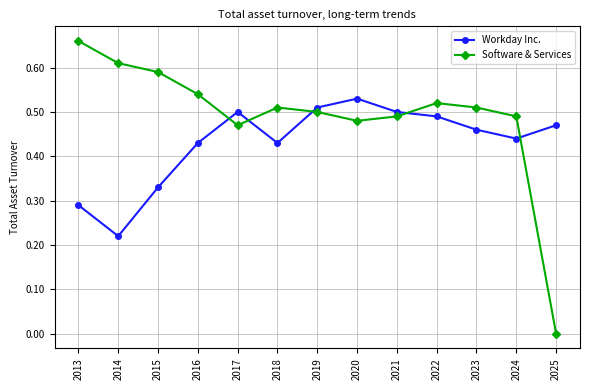

Which series has the largest total across all categories?

Software & Services